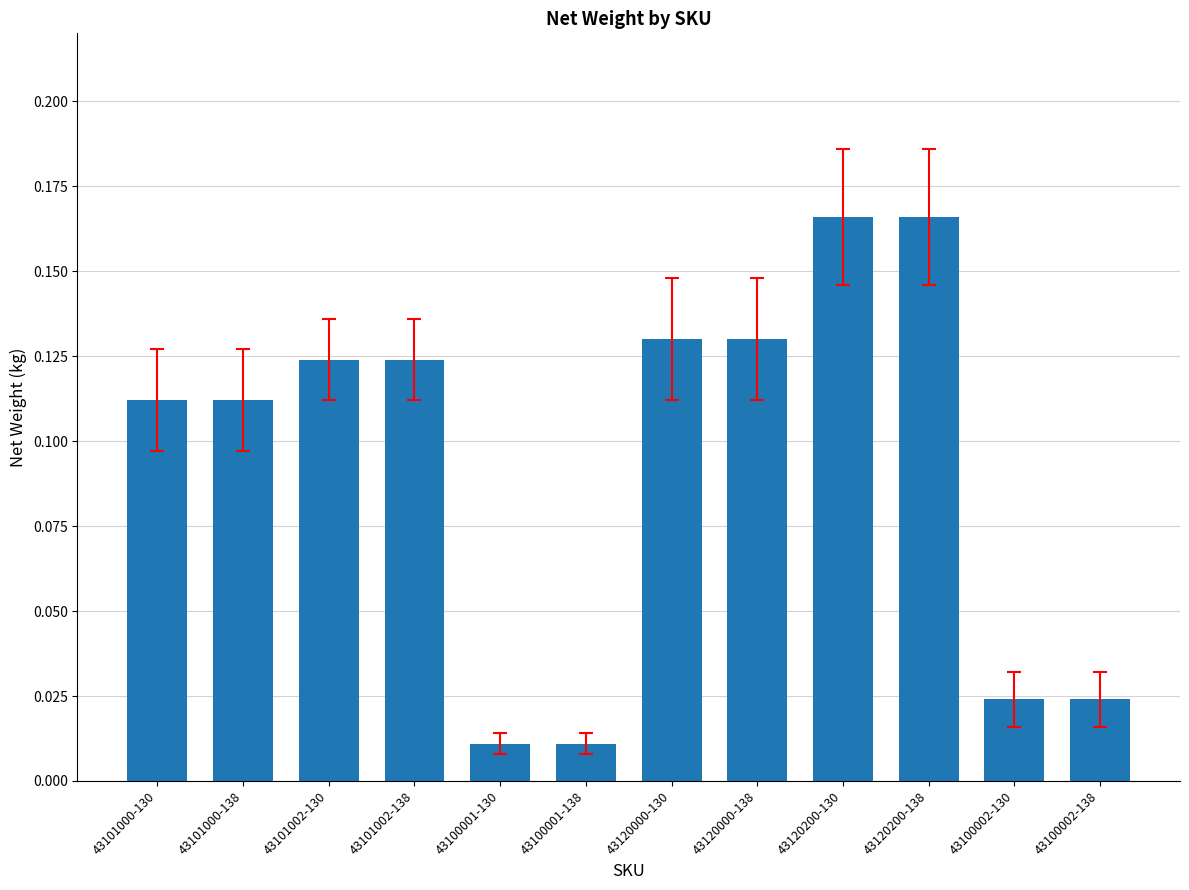

How many bars are there in total?

12